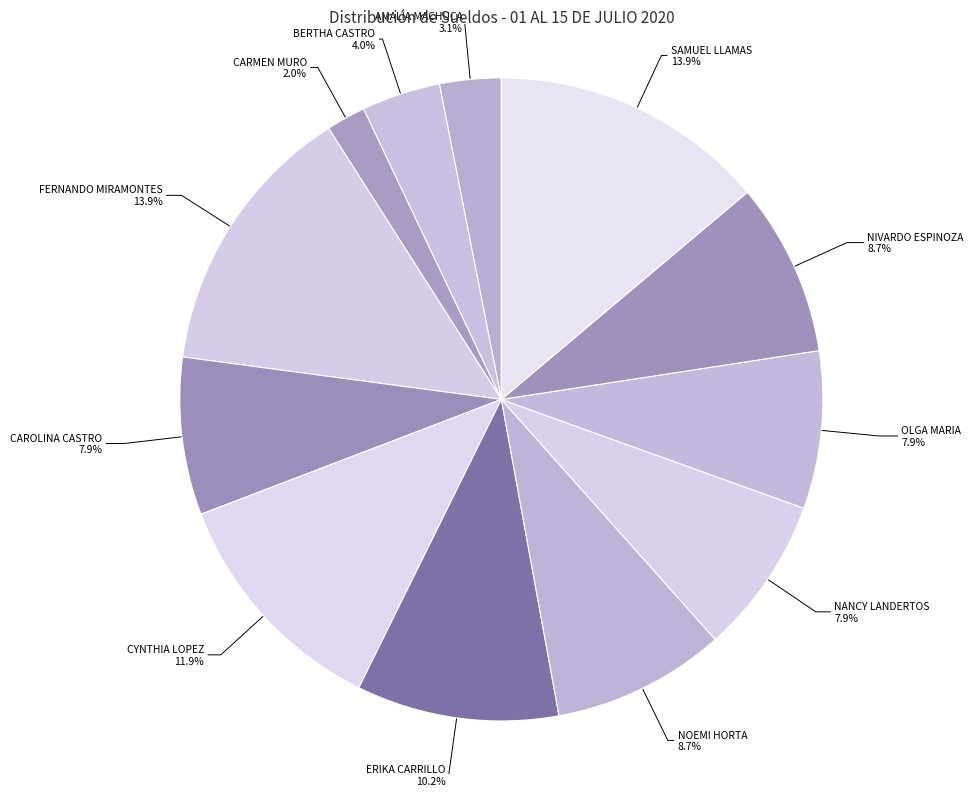

Count the number of slices in the pie.

12